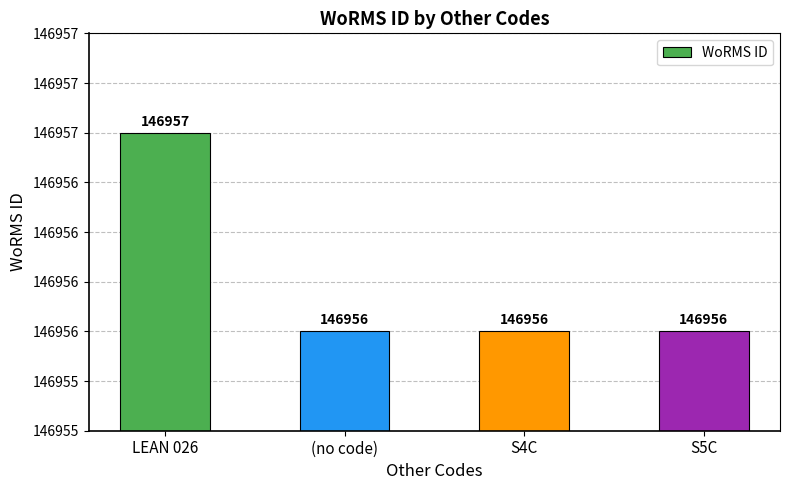

Is it true that the value at S5C is 217352?

False